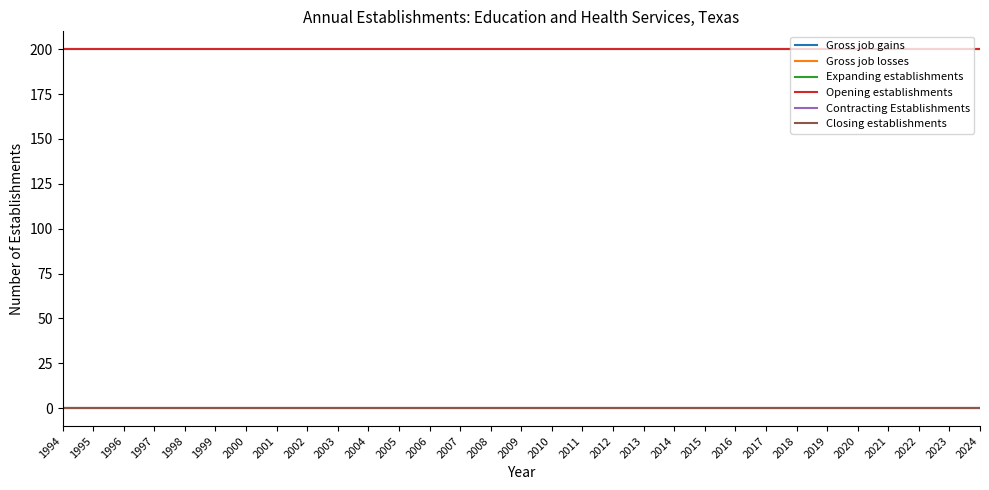

Is it true that Contracting Establishments equals 0 at 1996?

True